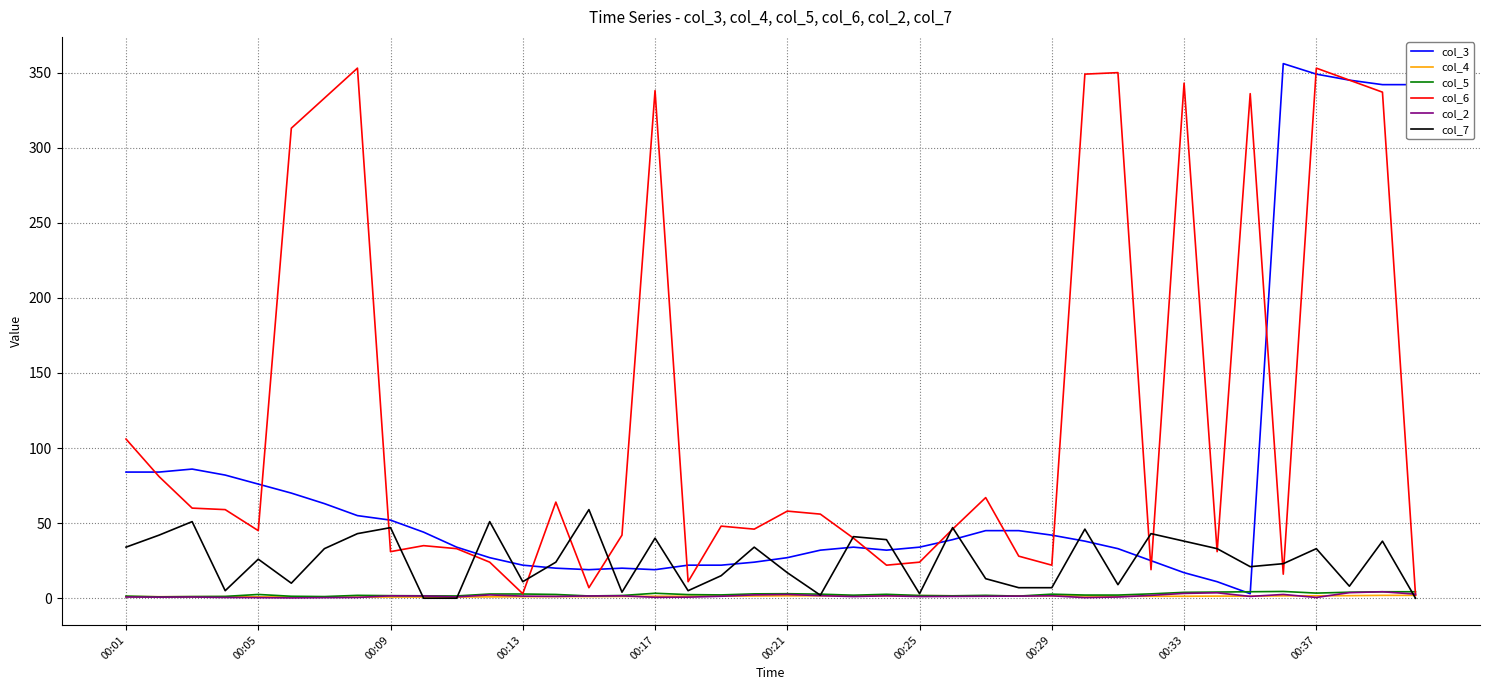

What is the minimum value for col_2?

0.2